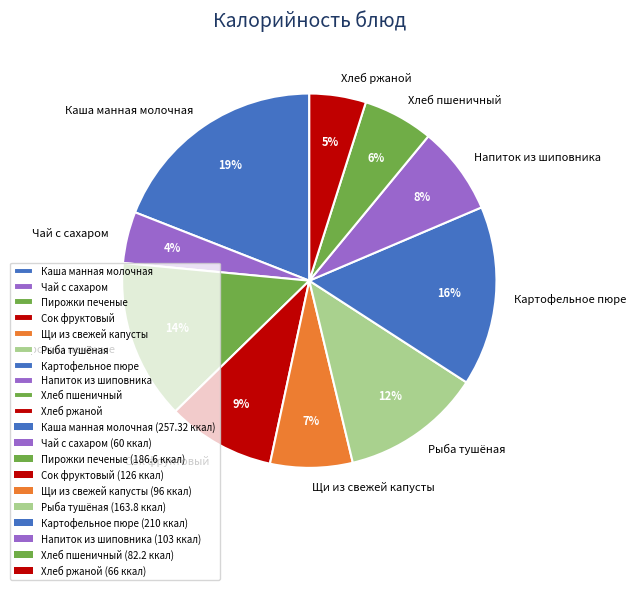

Is it true that Рыба тушёная is 22% of the pie?

False